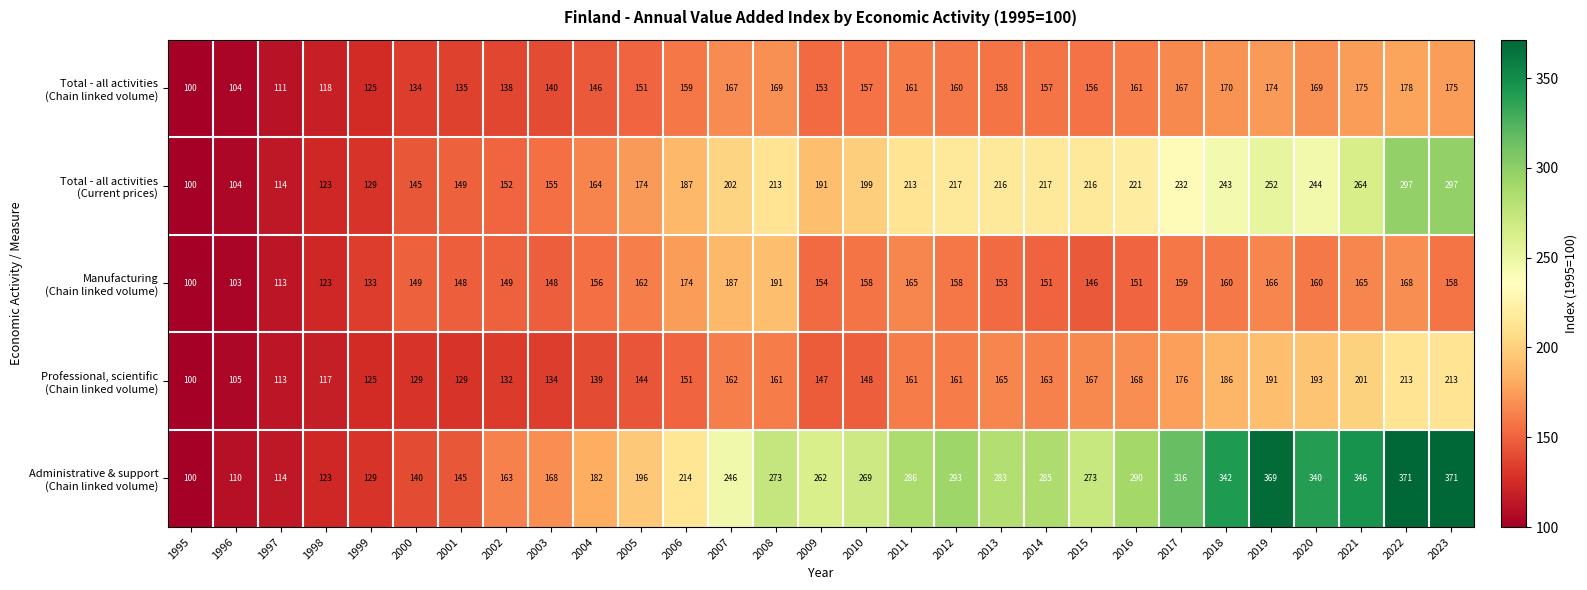

What is the maximum value shown in the chart?

371